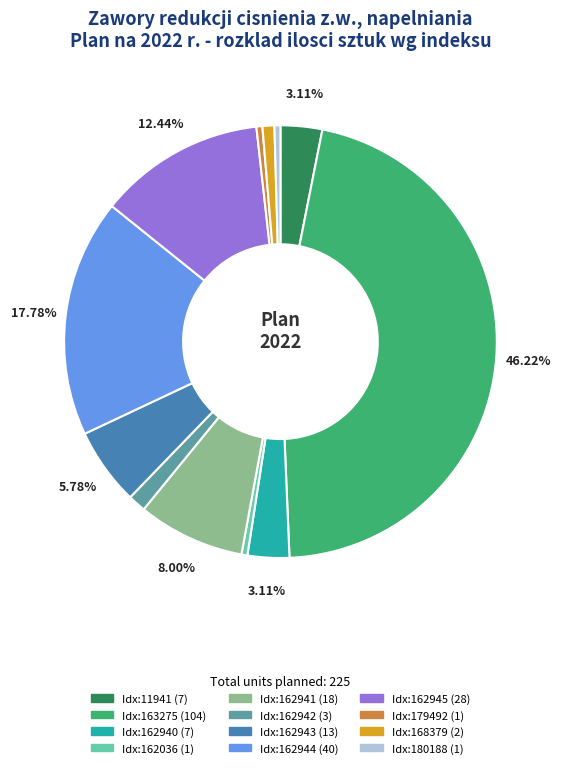

Is there a majority slice in this chart?

No